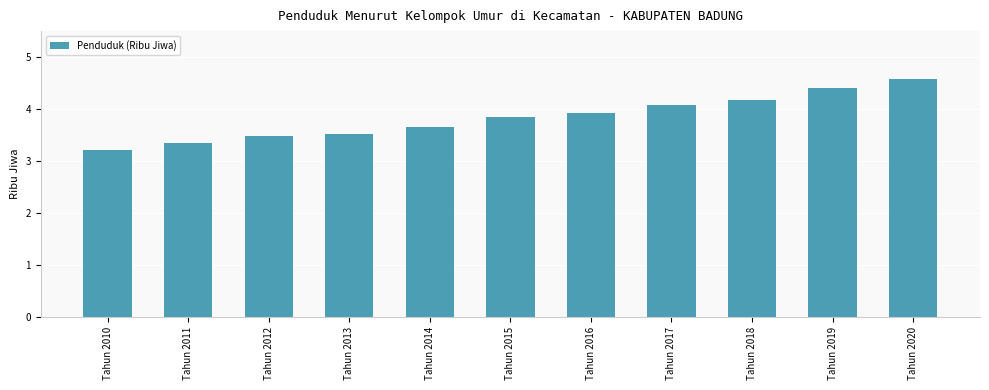

Between Tahun 2016 and Tahun 2017, which is larger?

Tahun 2017